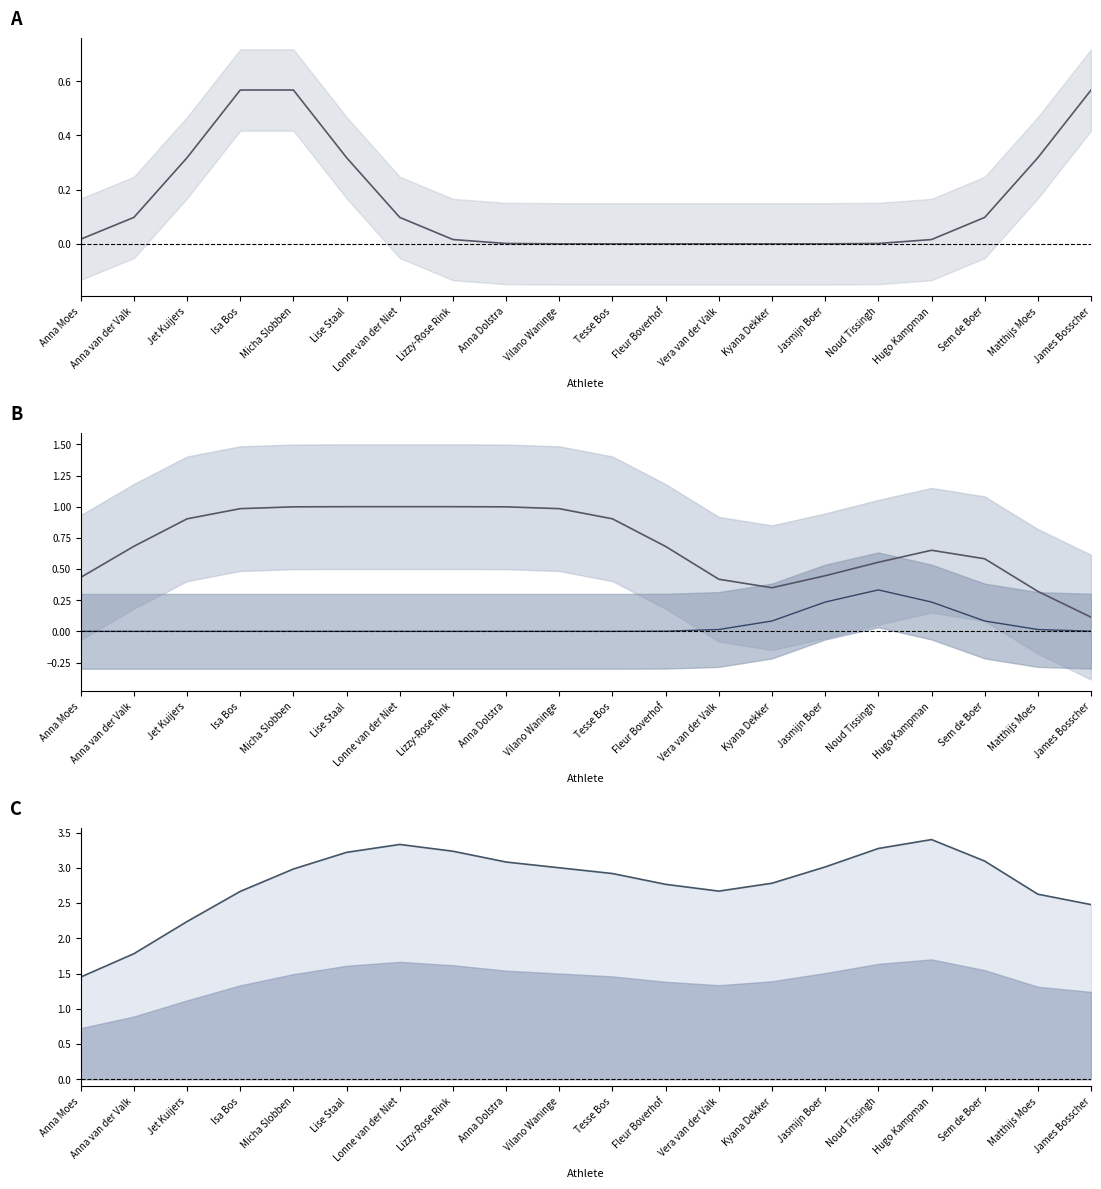

In ZILVER, how many points are lower than both neighbors (excluding endpoints)?

1